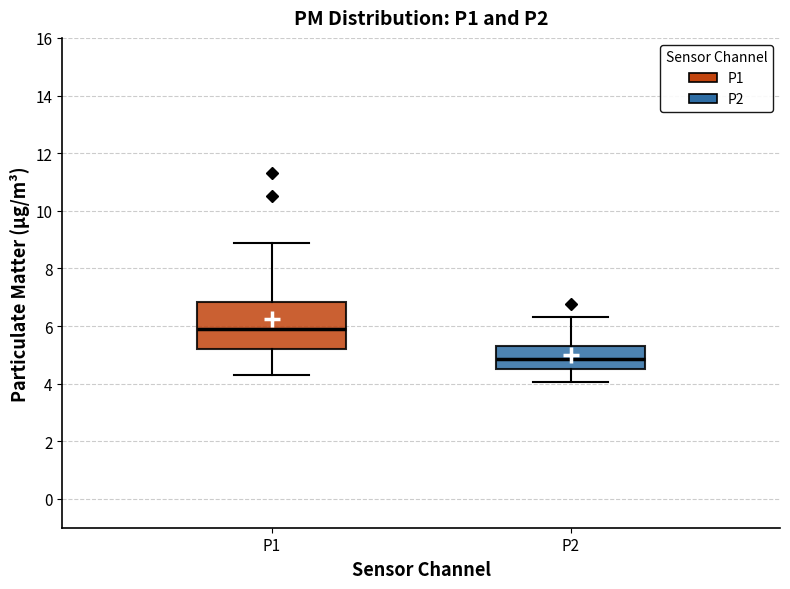

Comparing the boxes themselves (not the whiskers), which one is the tallest?

P1